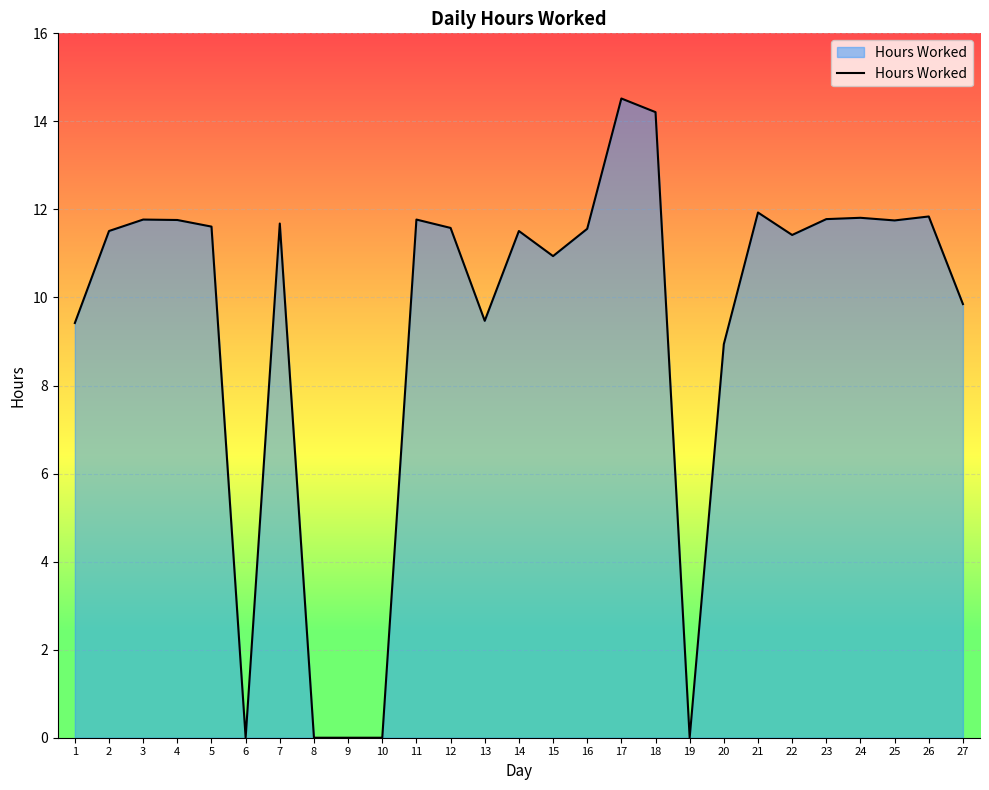

What is the maximum value shown in the chart?

14.5